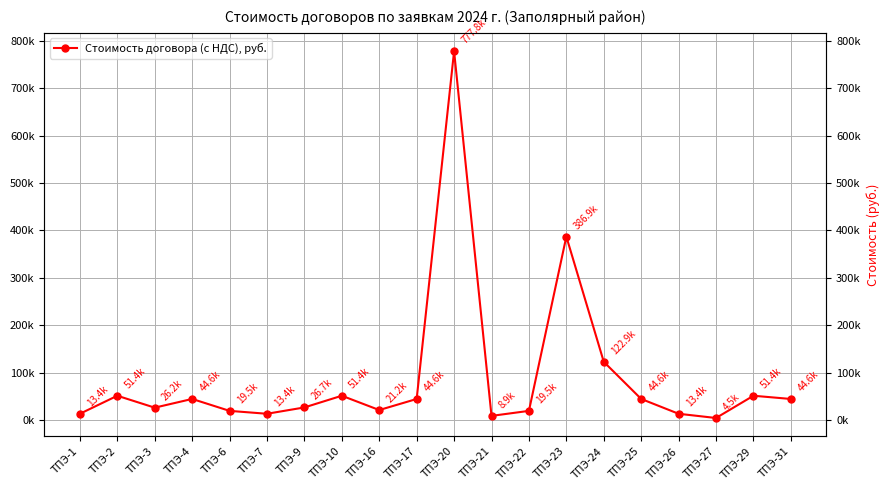

Rank the categories by value from lowest to highest.

ТПЭ-27, ТПЭ-21, ТПЭ-1, ТПЭ-7, ТПЭ-26, ТПЭ-6, ТПЭ-22, ТПЭ-16, ТПЭ-3, ТПЭ-9, ТПЭ-17, ТПЭ-31, ТПЭ-4, ТПЭ-25, ТПЭ-2, ТПЭ-10, ТПЭ-29, ТПЭ-24, ТПЭ-23, ТПЭ-20